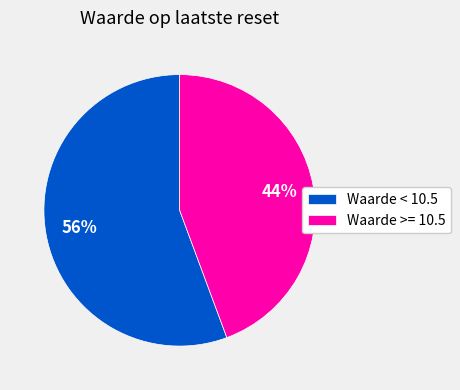

To the nearest percent, what portion does Waarde < 10.5 represent?

56%